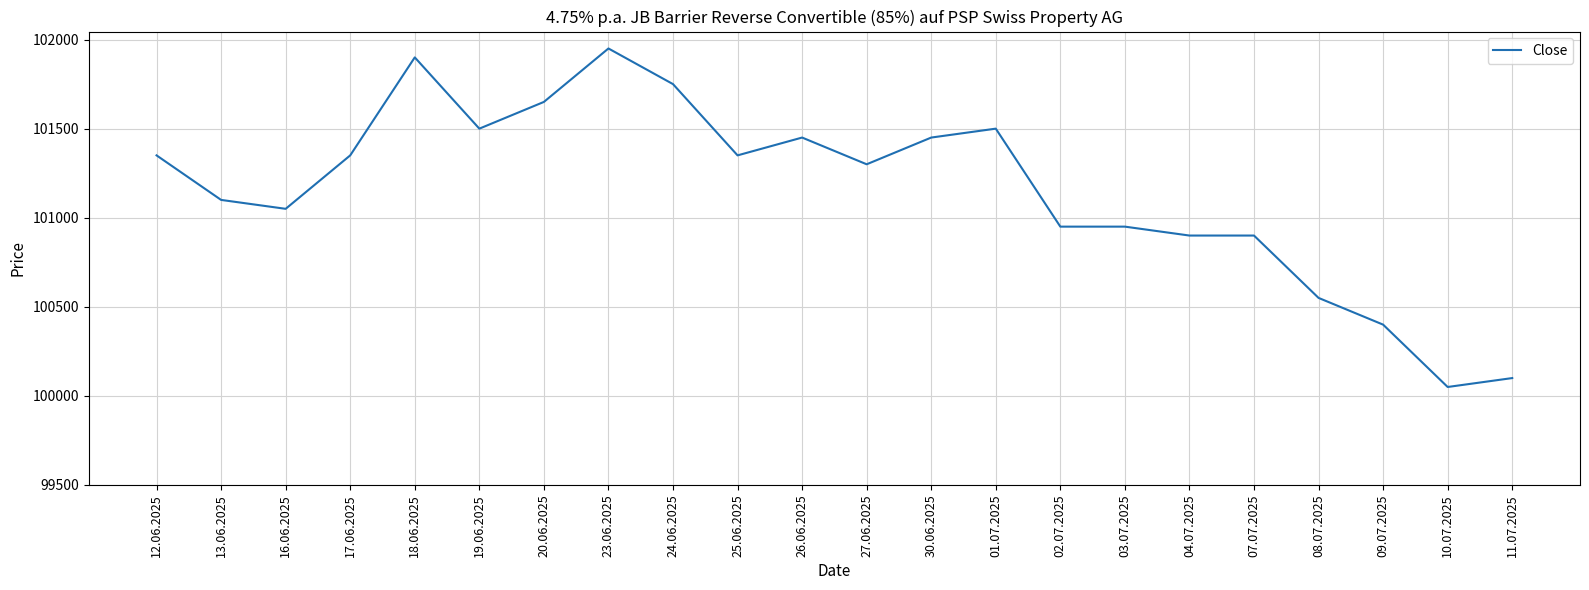

What is the smallest value displayed?

100050